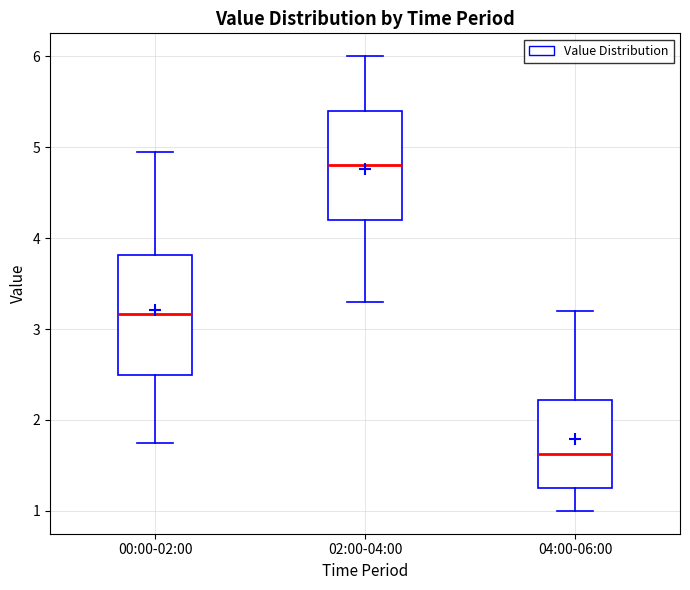

Which box is the tallest, from its lower edge to its upper edge?

00:00-02:00